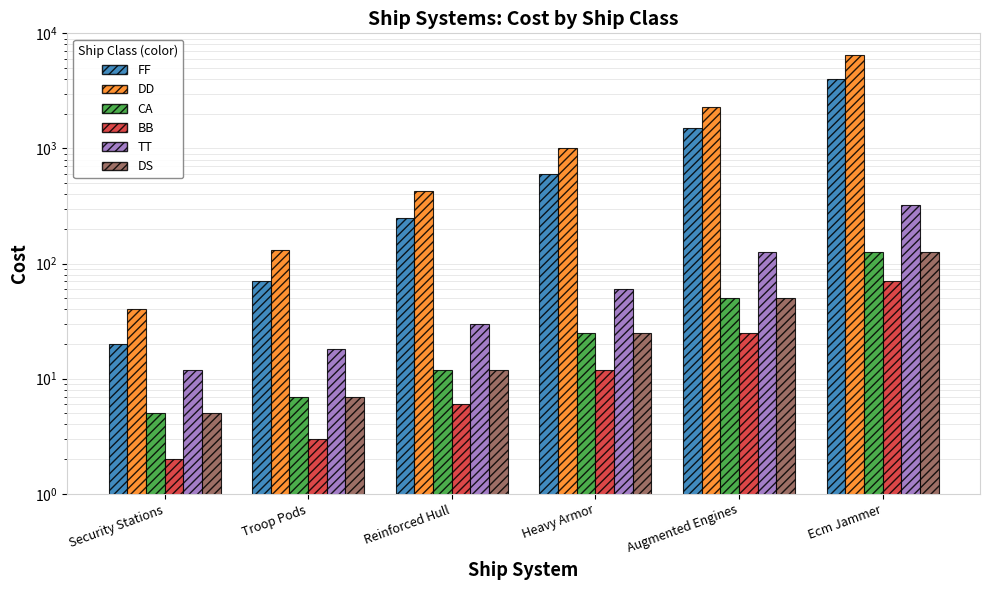

The value of TT at Heavy Armor is 105. True or false?

False